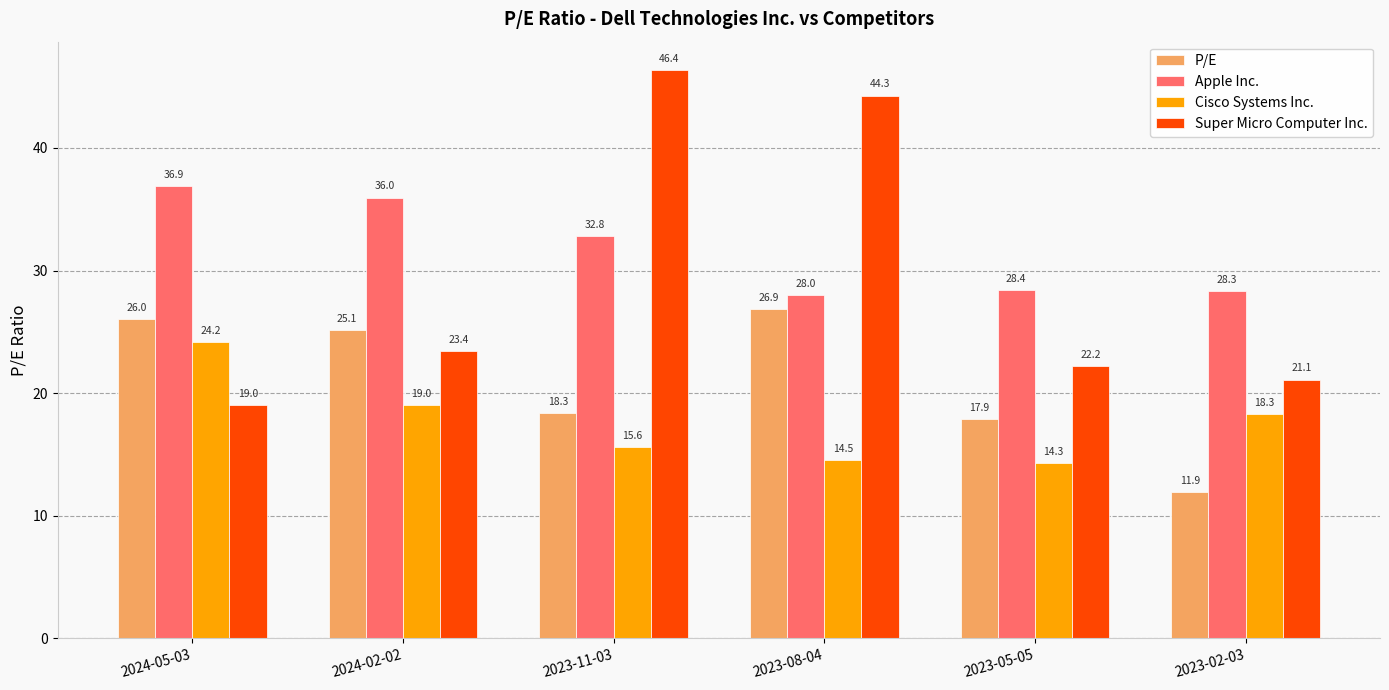

Where is Super Micro Computer Inc. nearest to the value 32?

2024-02-02